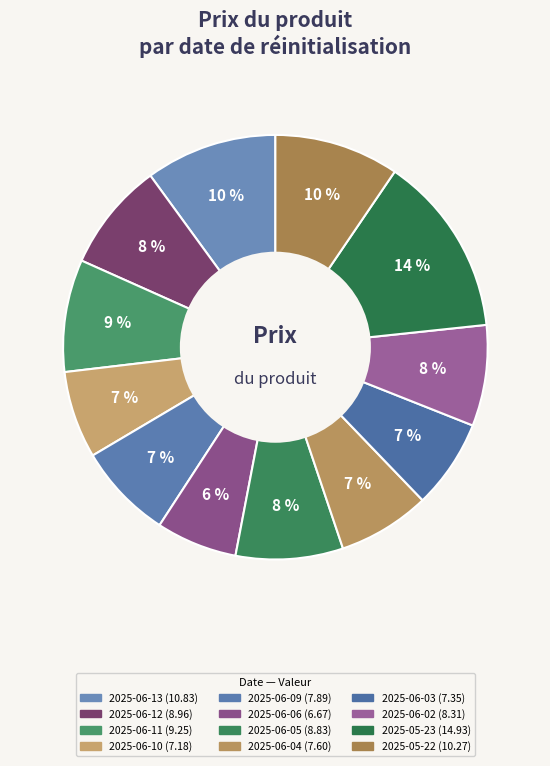

What is the largest slice in the pie chart?

2025-05-23